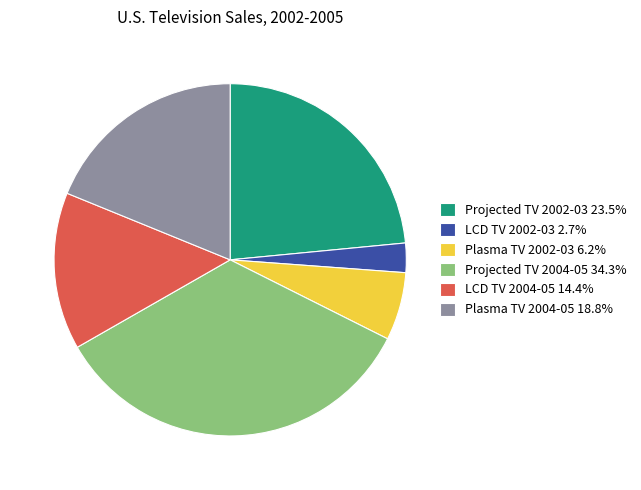

Is there a majority slice in this chart?

No